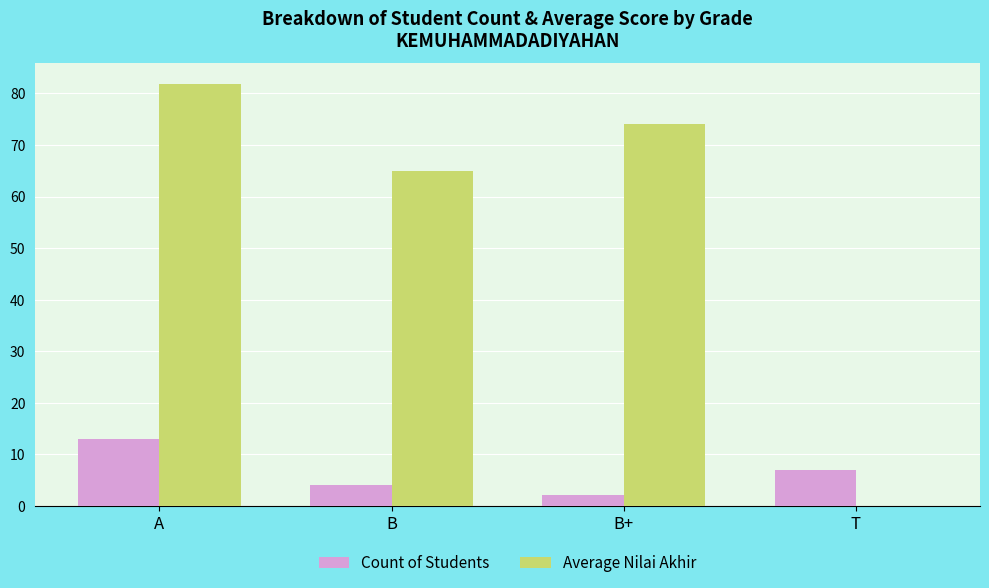

What is the sum of all Count of Students values?

26.0